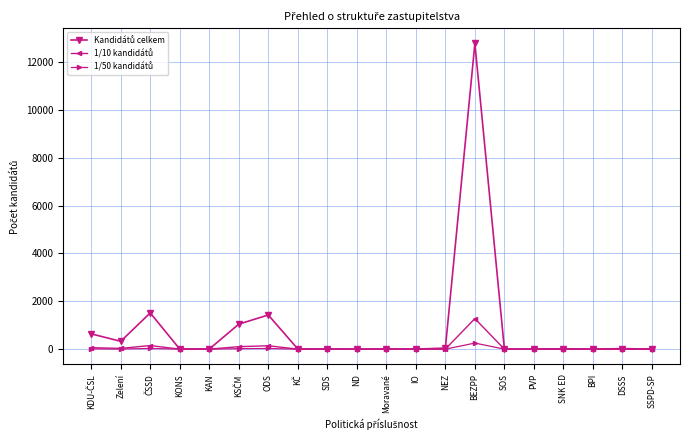

At which category is the sum across all series the highest?

BEZPP